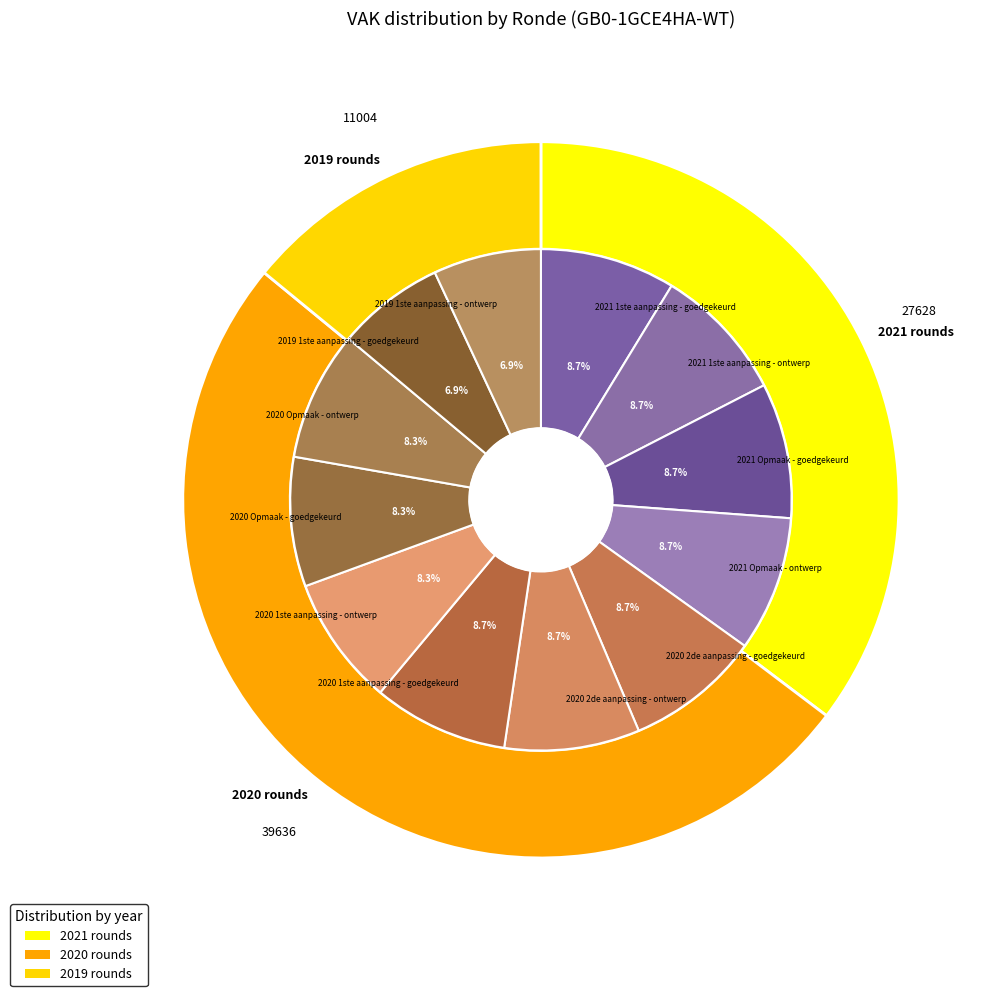

Count the number of slices in the pie.

12